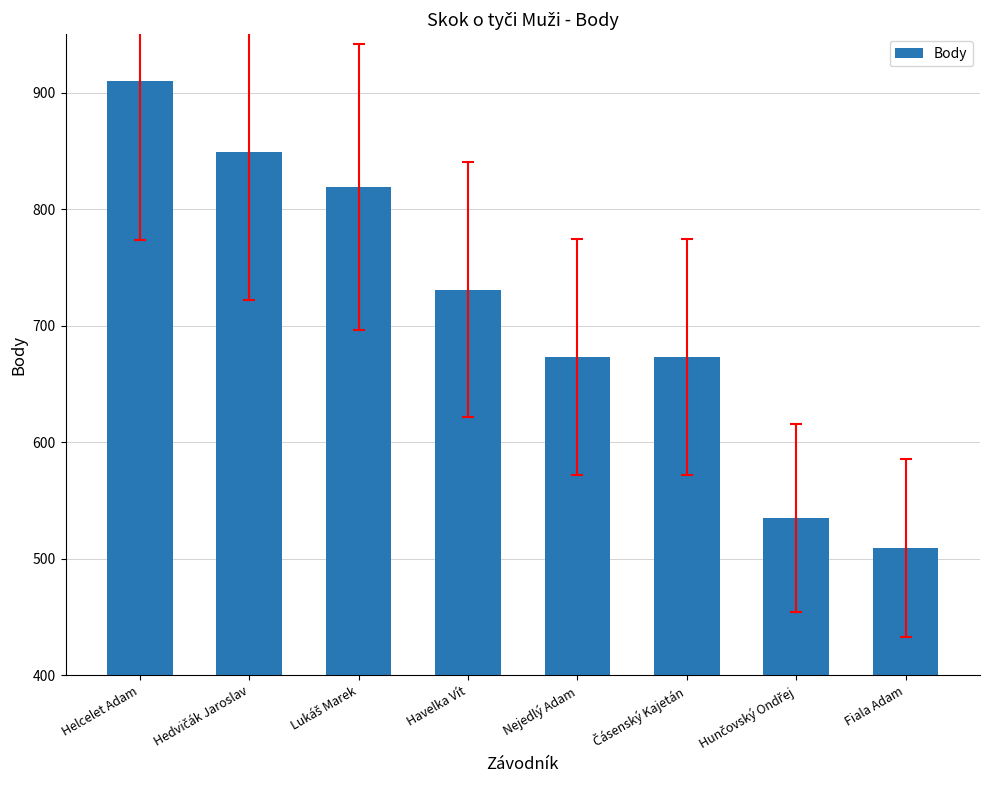

The chart shows a value of 731 at Havelka Vít. True or false?

True